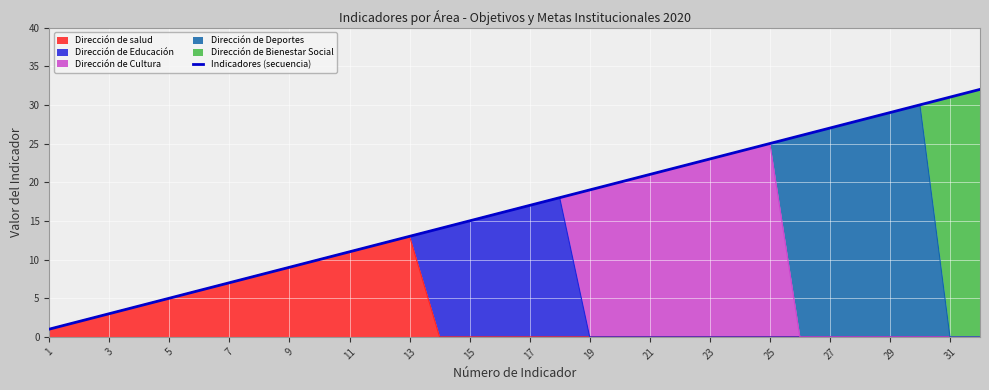

What is the minimum value shown in the chart?

1